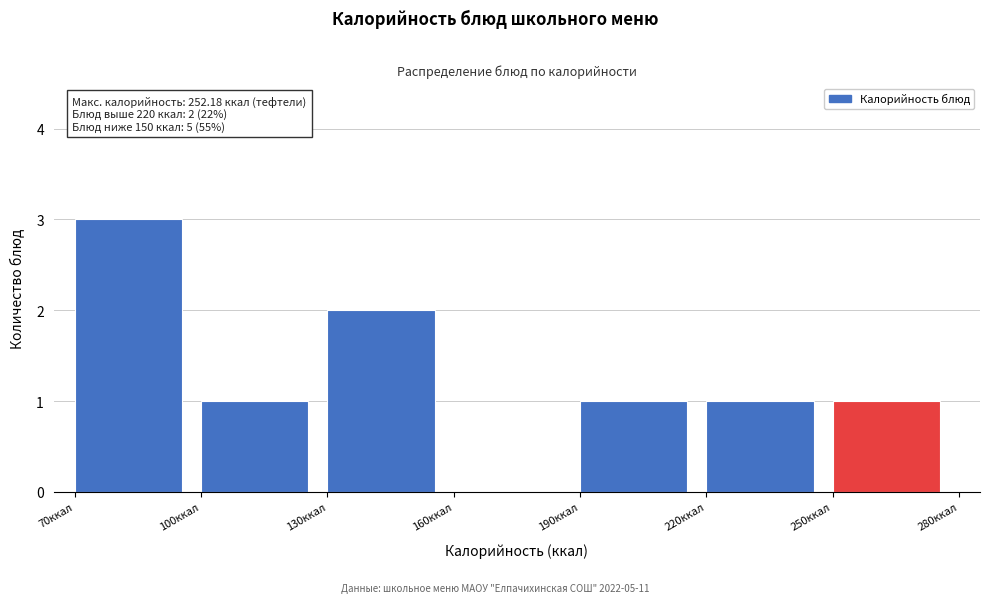

Over which range of the x-axis is the bar tallest?

70 to 100